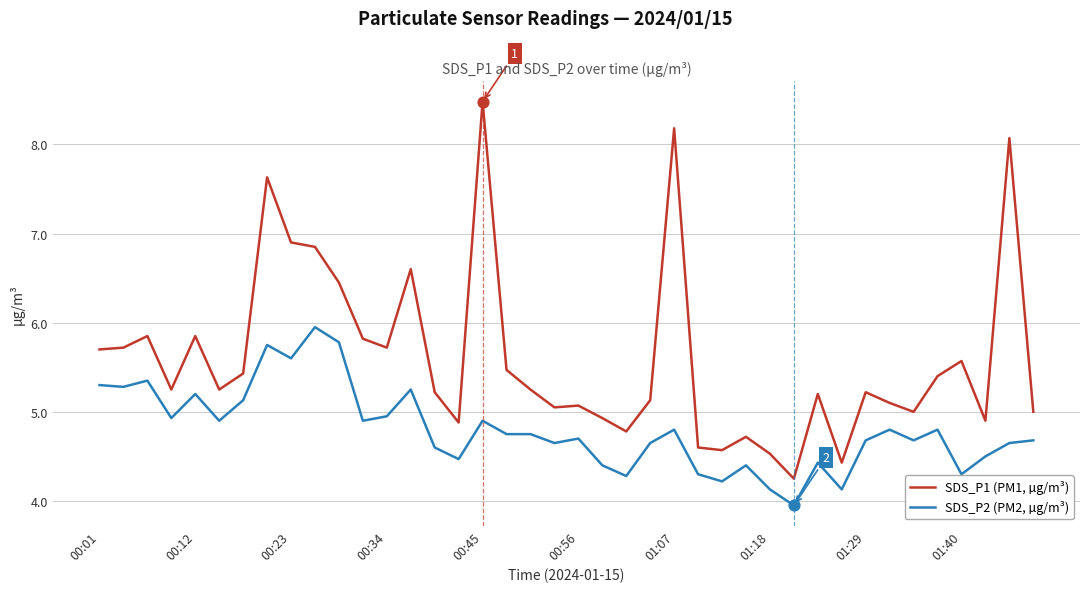

Which series has the largest range (max minus min)?

SDS_P1 (PM1, µg/m³)